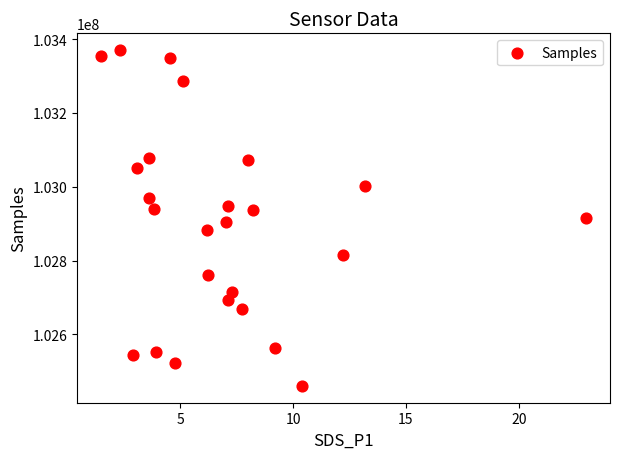

What is the range of Y values (max minus min)?

910074